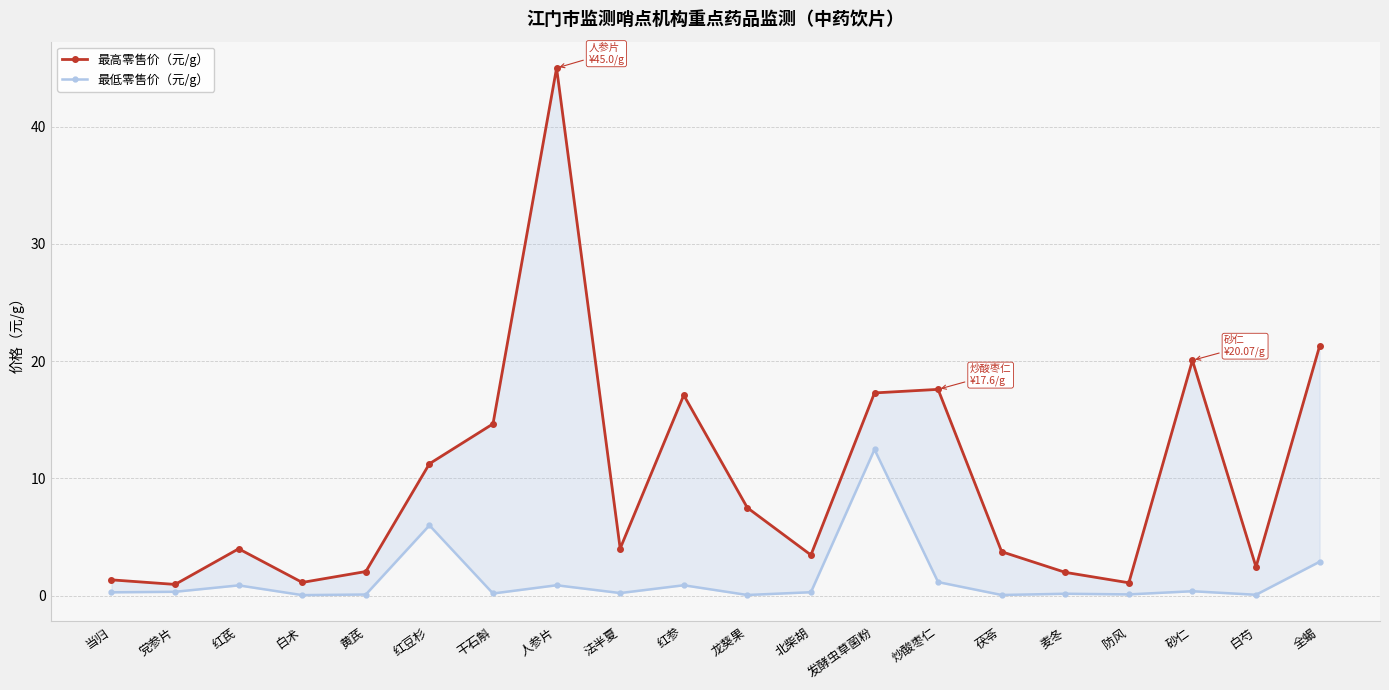

Which label corresponds to the smallest value in the chart?

白术